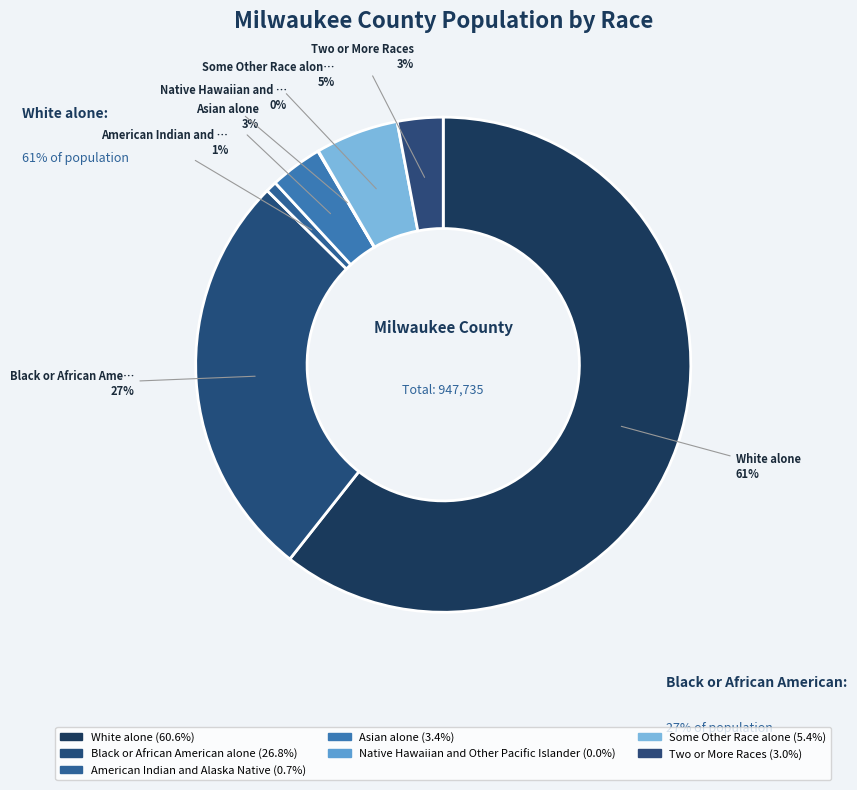

Which category has the biggest portion of the pie?

White alone